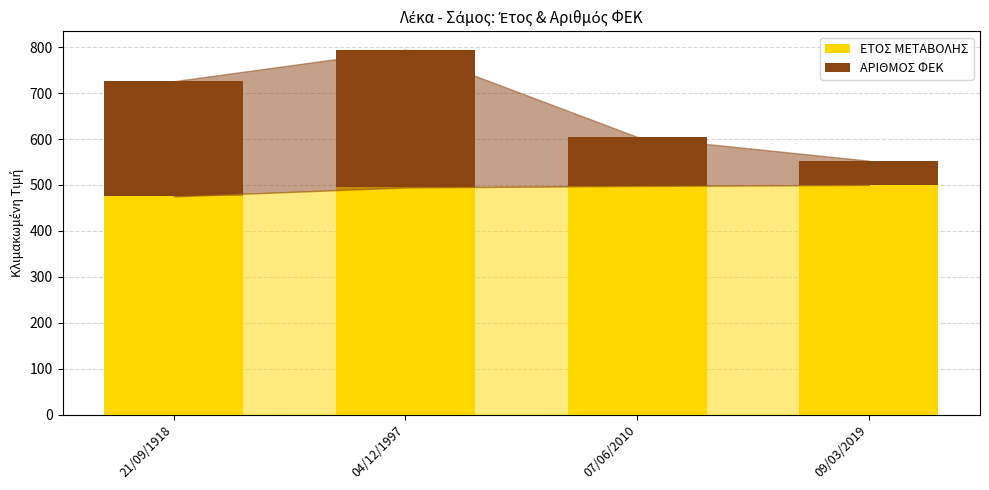

What is the sum of the ΕΤΟΣ ΜΕΤΑΒΟΛΗΣ values at 21/09/1918 and 07/06/2010?

972.8